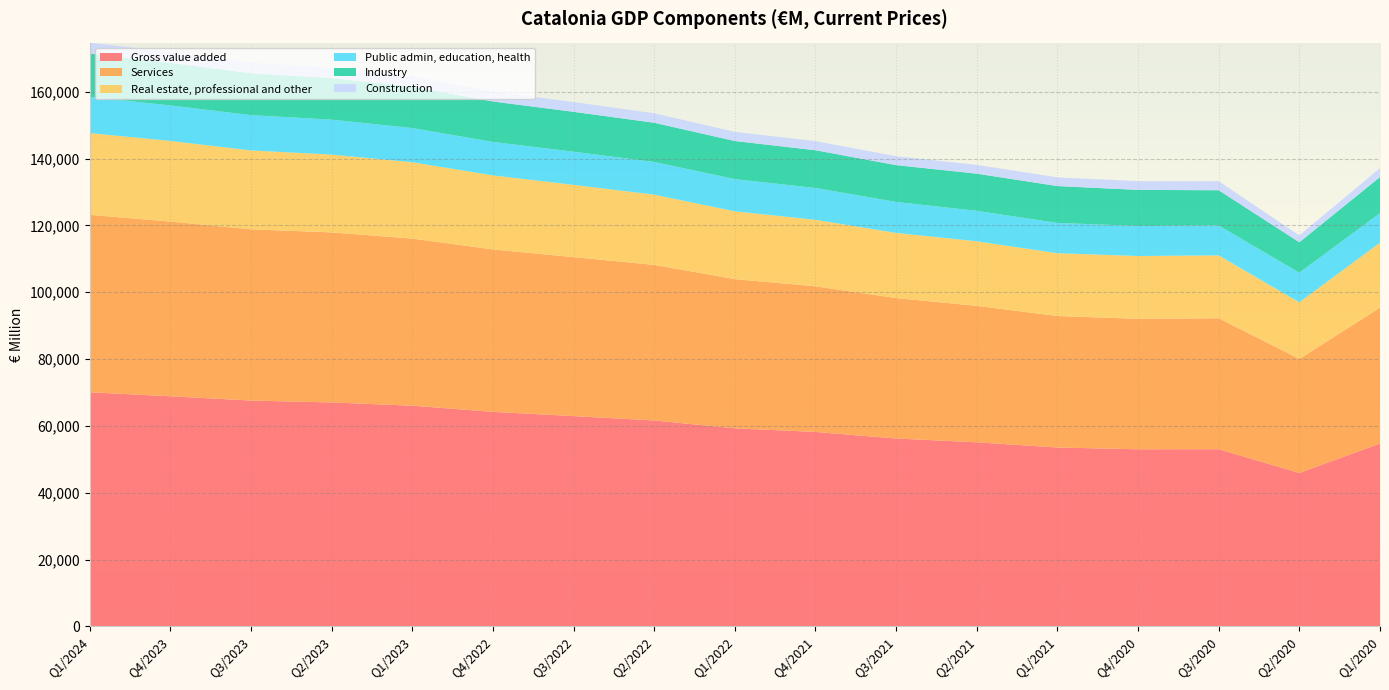

Reading left to right, transcribe all the data shown in this chart.

Gross value added: 70054	68851	67572	67008	66036	64196	62920	61613	59261	58178	56209	55084	53515	52993	53009	45901	54712
Services: 53096	52277	51239	50887	50003	48606	47565	46566	44650	43579	42037	40825	39360	39039	39194	34127	40672
Real estate, professional and other: 24464	24139	23611	23285	22852	22151	21629	21009	20292	19897	19488	19317	18789	18795	18818	16949	19412
Public admin, education, health: 10813	10633	10552	10460	10229	10013	9929	9782	9636	9528	9267	9118	9057	9005	8936	8846	8857
Industry: 12975	12716	12537	12404	12377	12099	11931	11733	11396	11296	11027	11119	11039	10777	10549	9118	10794
Construction: 3280	3226	3181	3121	3092	2971	2916	2838	2740	2742	2654	2634	2602	2634	2708	2072	2667